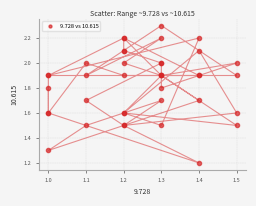

What Y value in the scatter plot is closest to 1?

1.2